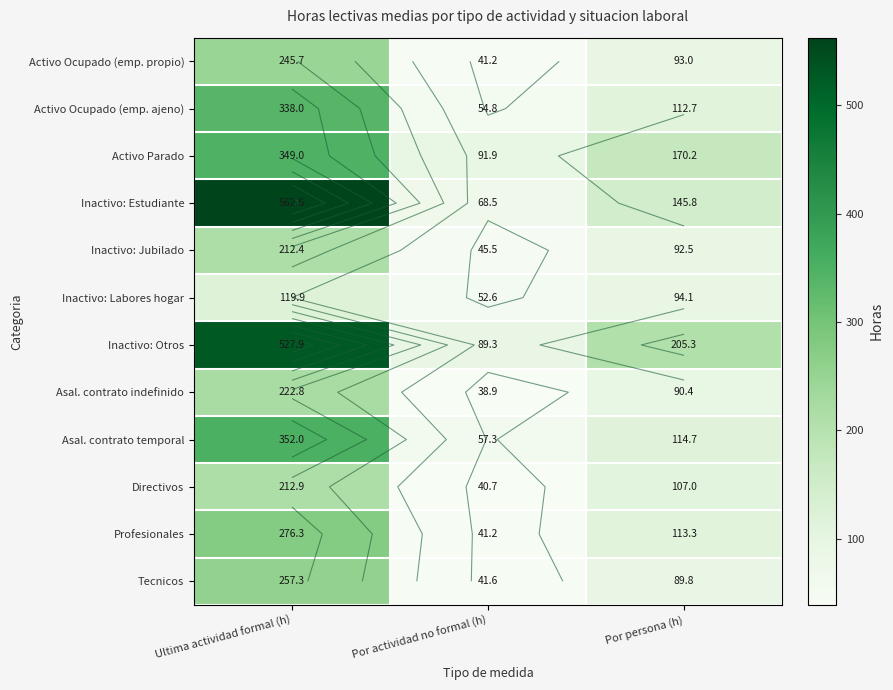

At which category does the chart reach its peak across all series?

Ultima actividad formal (h)